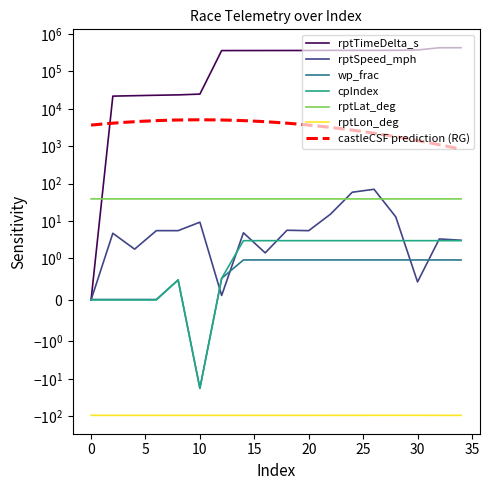

At which label does wp_frac reach its minimum?

10